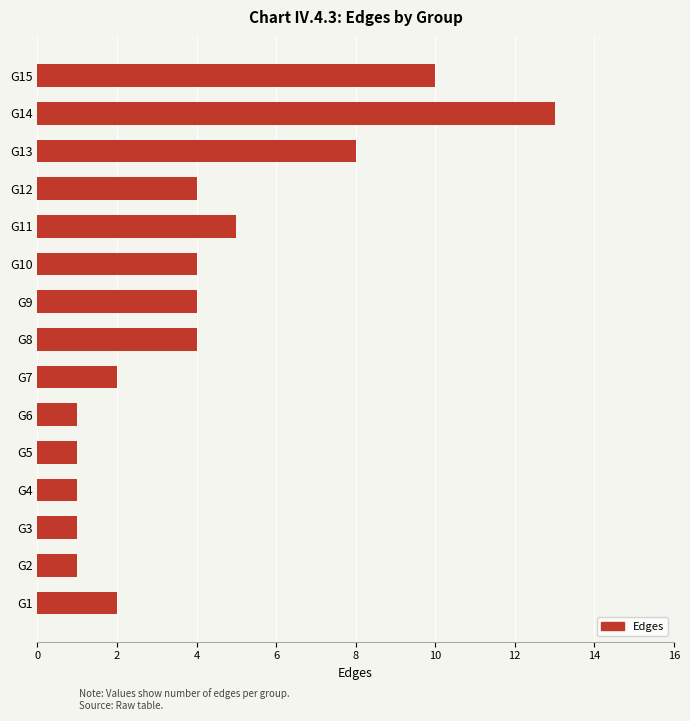

What is the difference between the second highest and minimum values?

9